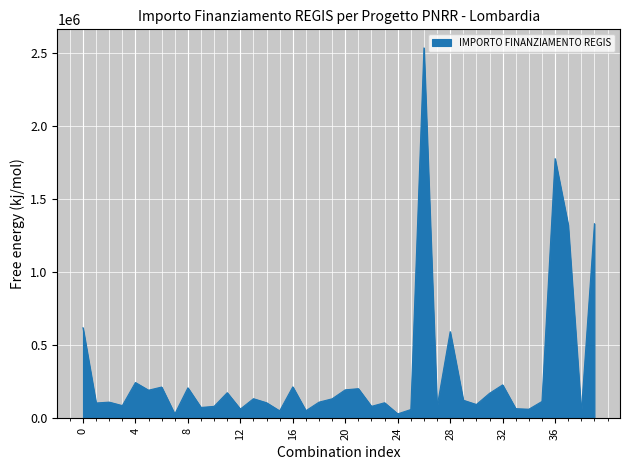

What is the greatest value displayed?

2534528.6